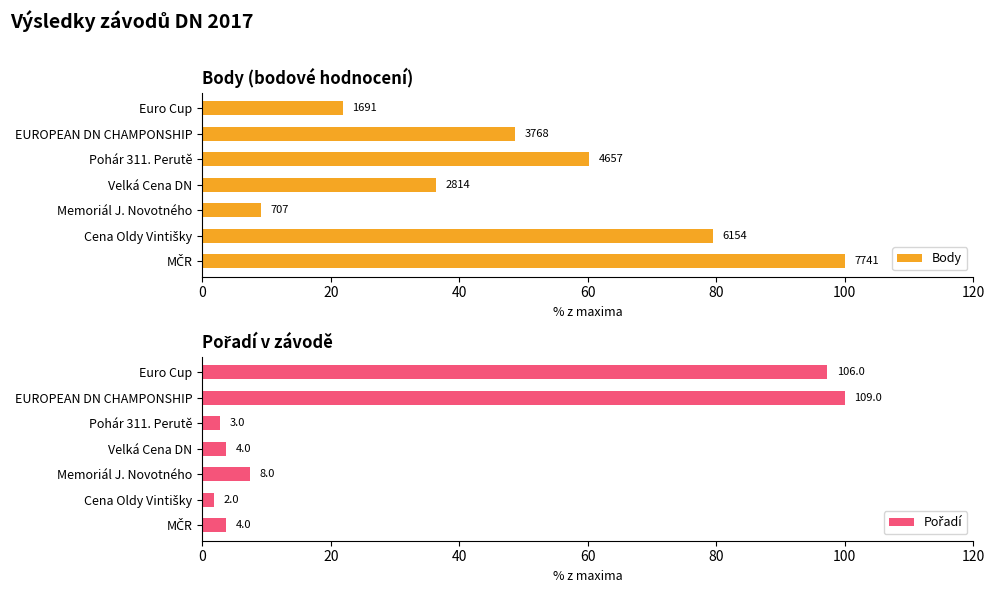

Does the chart contain any negative values?

No